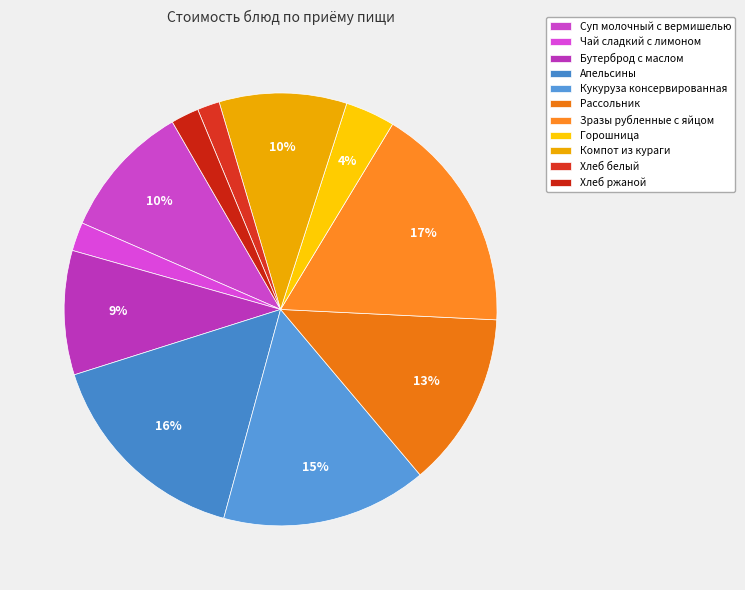

To the nearest percent, what portion does Чай сладкий с лимоном represent?

2%